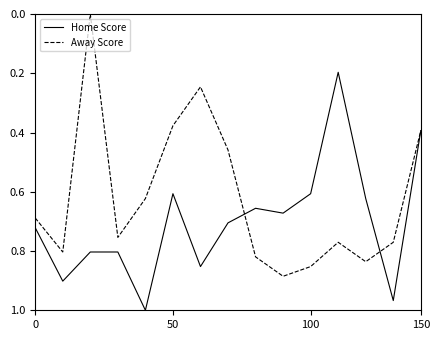

What is the sum of all Home Score values?

10.5